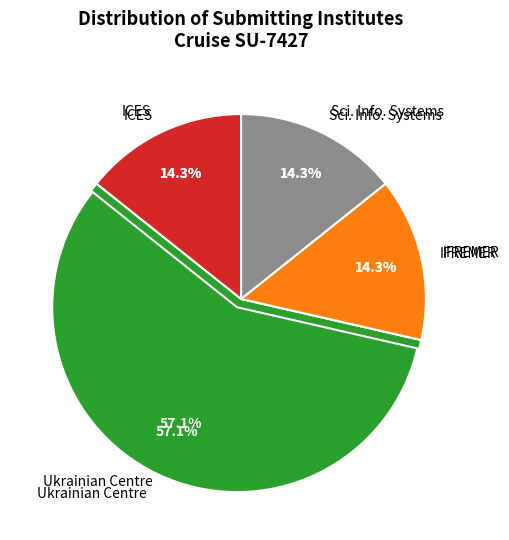

What is the ratio of the value at COUNSEIL INTERNATIONAL POUR L EXPLORATION to the value at INSTITUT FRANCAIS DE RECHERCHE POUR L EXPLOITATION?

1.0